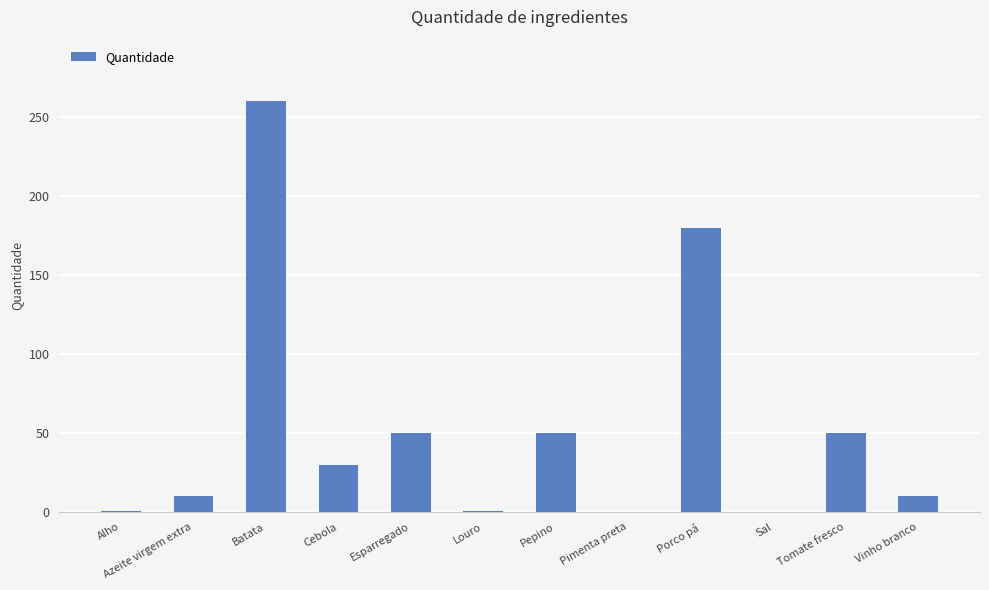

Between Pimenta preta and Tomate fresco, which is larger?

Tomate fresco